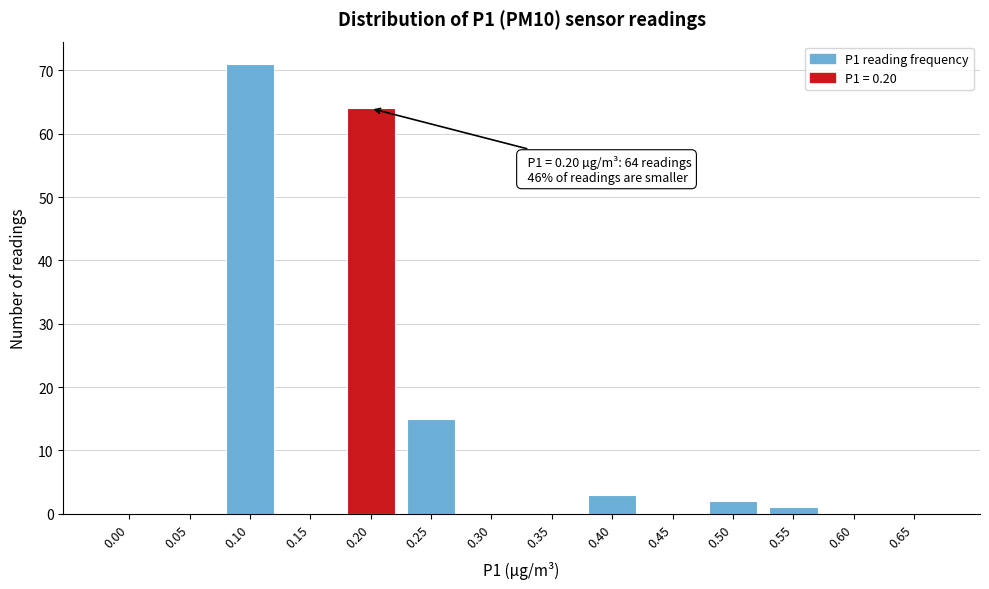

Reading left to right, transcribe all the data shown in this chart.

0.00=0	0.05=0	0.10=71	0.15=0	0.20=64	0.25=15	0.30=0	0.35=0	0.40=3	0.45=0	0.50=2	0.55=1	0.60=0	0.65=0